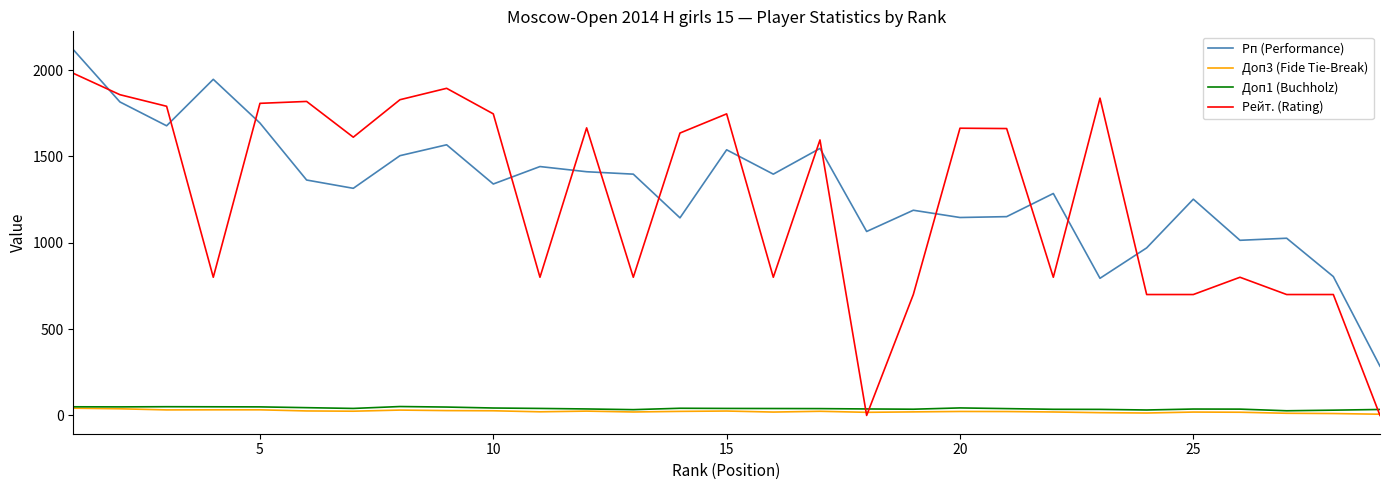

At how many categories does at least one series exceed 1334?

20